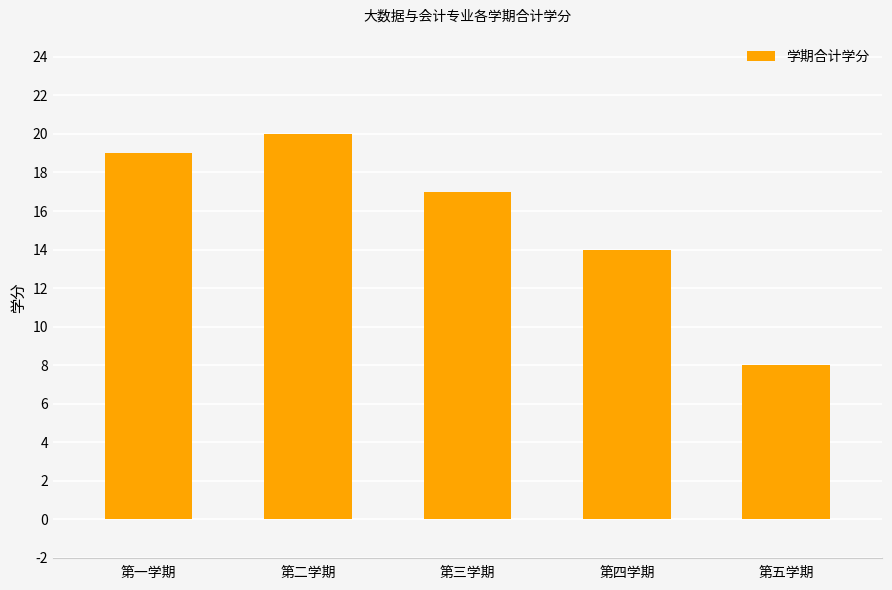

What position from the right is 第四学期?

2